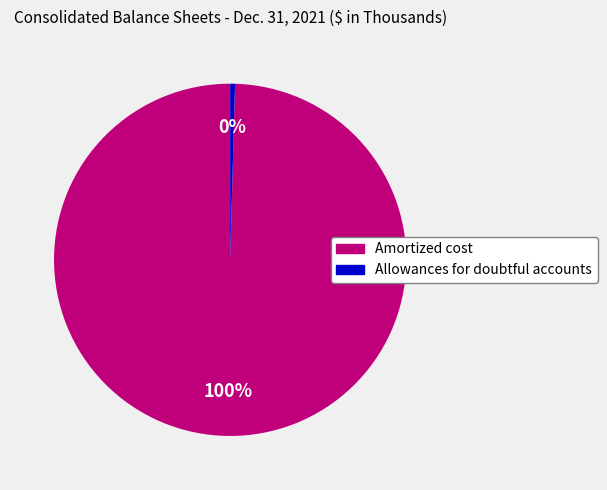

Count the number of slices in the pie.

2